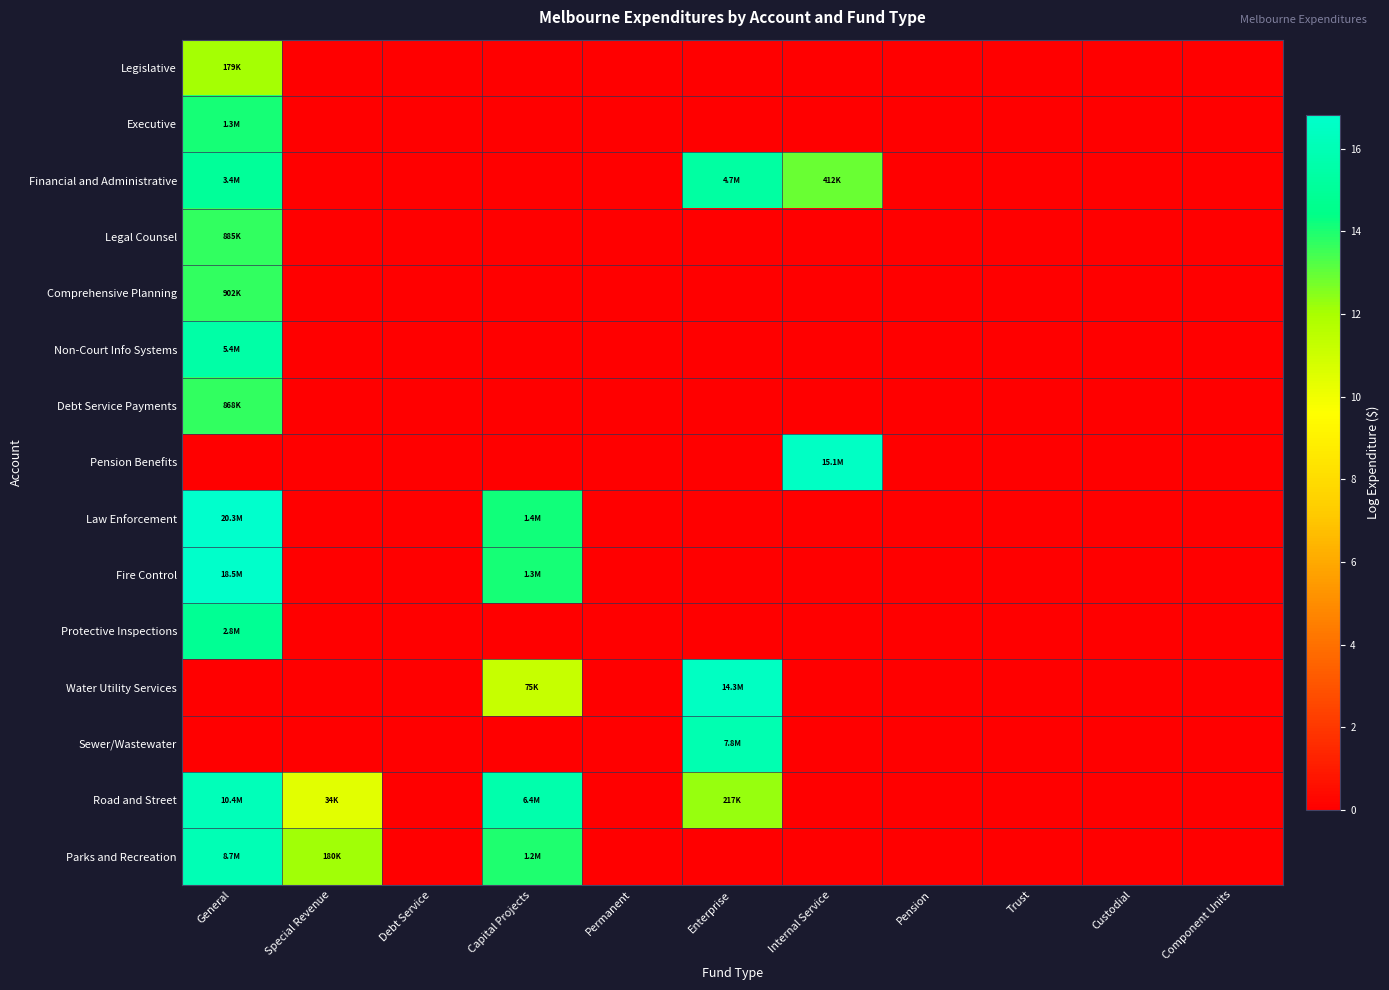

Between Custodial and Component Units, which is larger?

Custodial